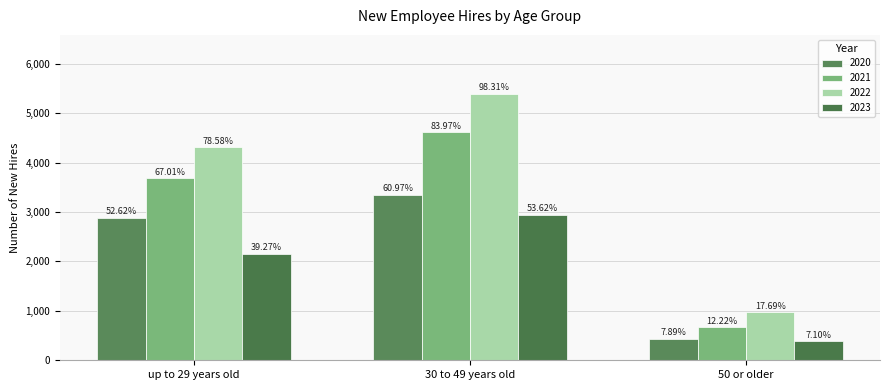

What is the lowest value of the 2021 series?

671